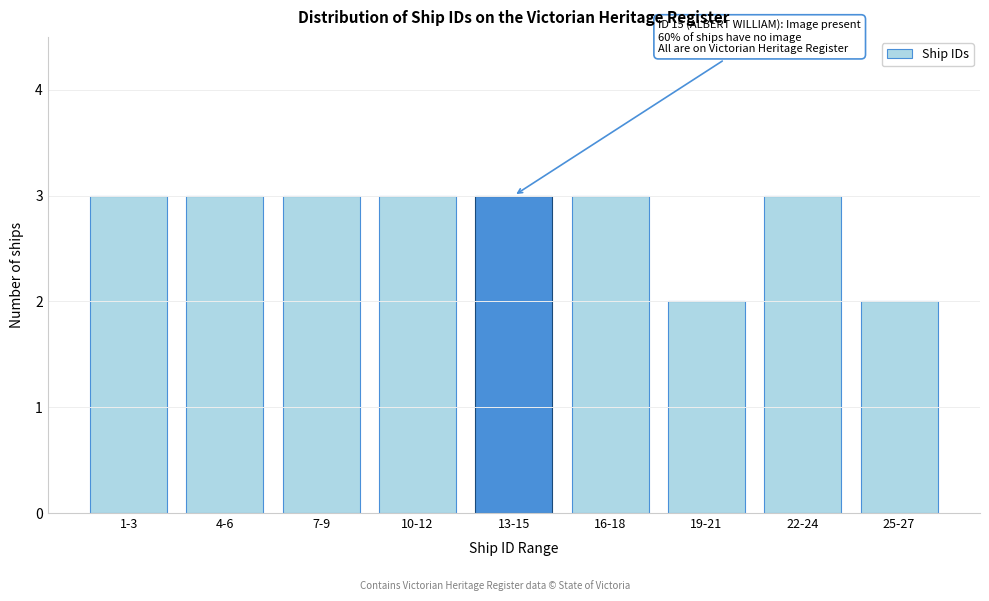

Reading left to right, extract all data points from this chart.

1-3=3	4-6=3	7-9=3	10-12=3	13-15=3	16-18=3	19-21=2	22-24=3	25-27=2